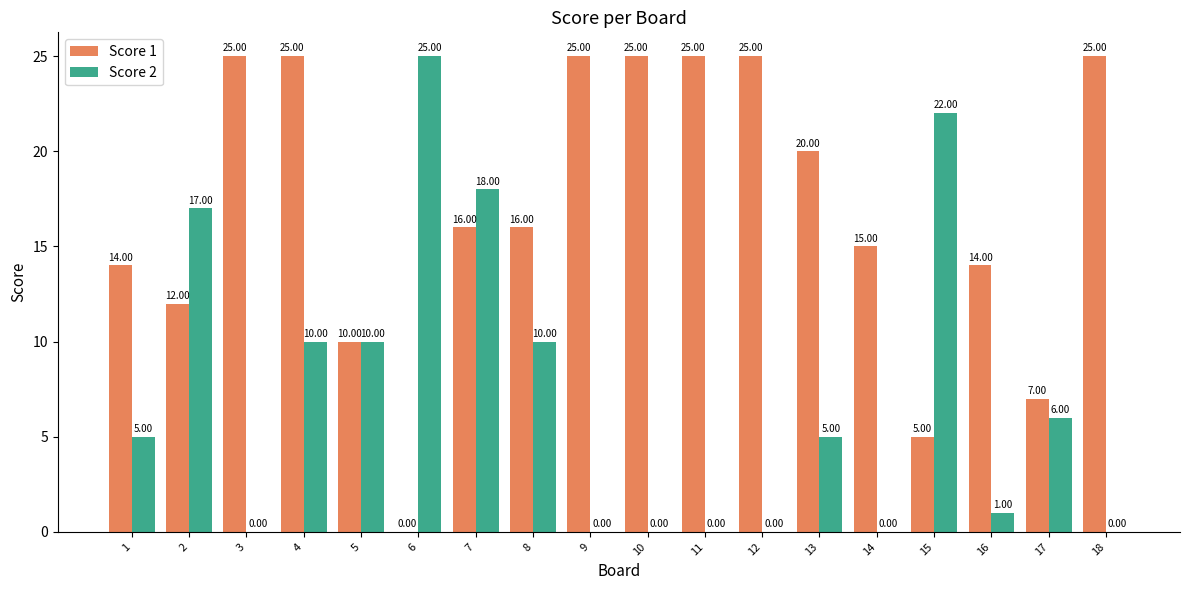

What is the sum of the Score 1 values at 2 and 9?

37